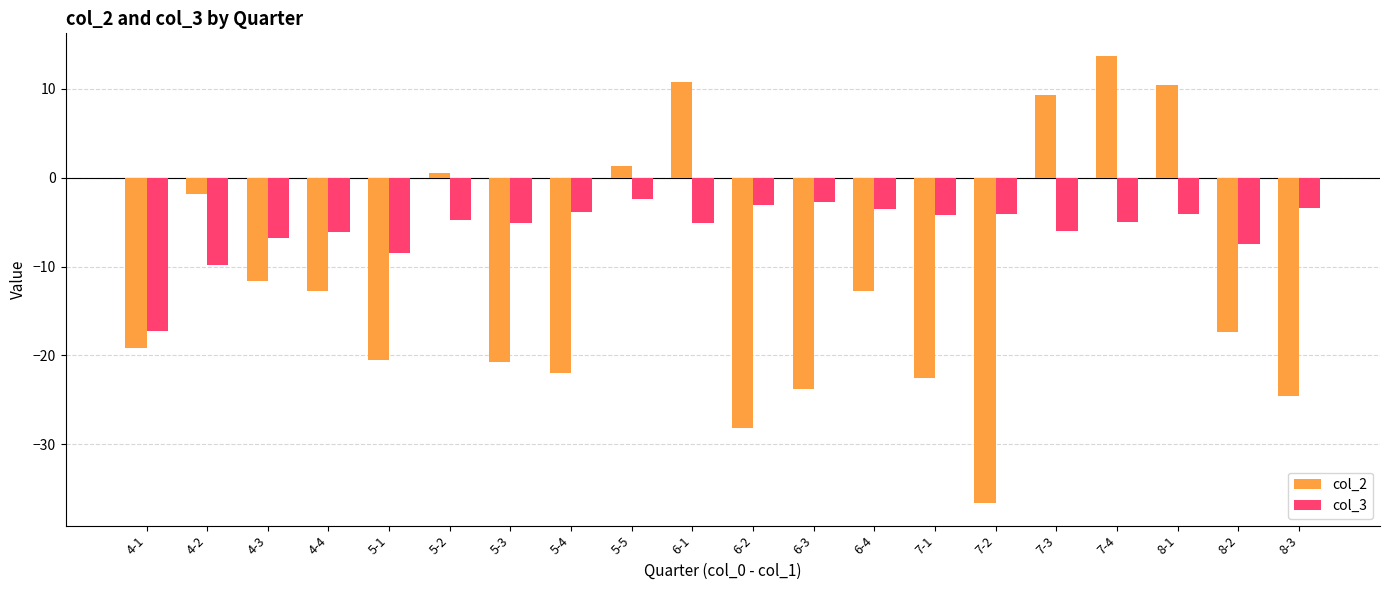

What is the label of the 20th bar from the left?

8-3